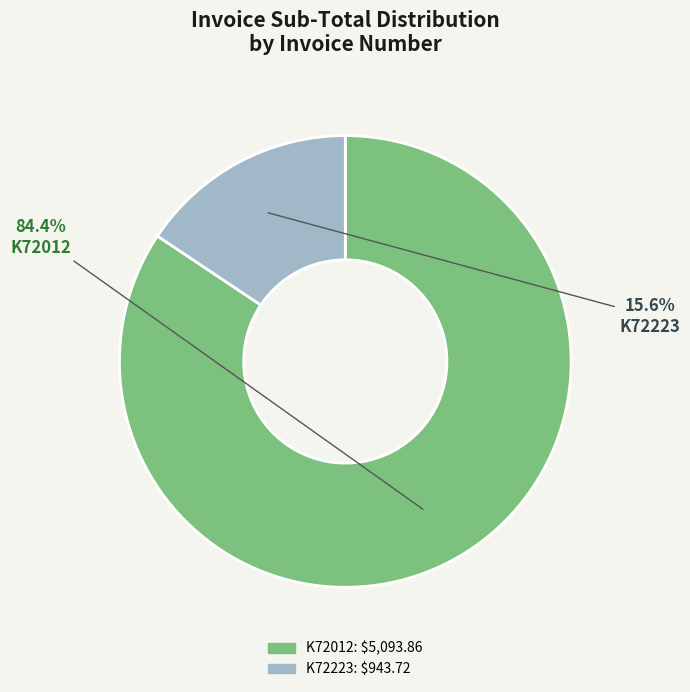

How many segments does this pie chart have?

2